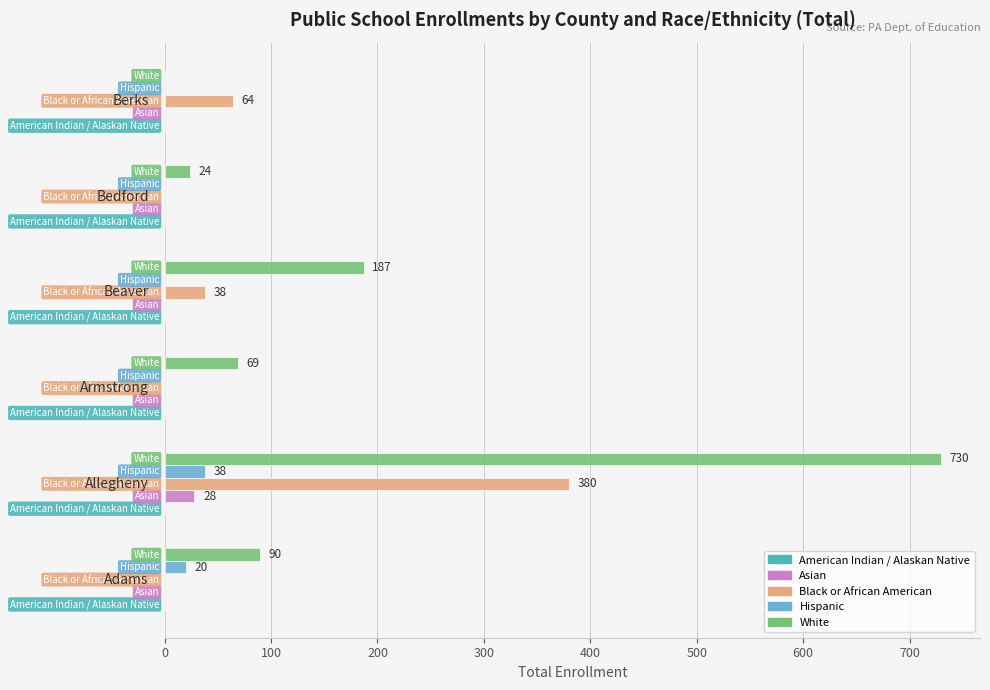

What is the highest value of the White series?

730